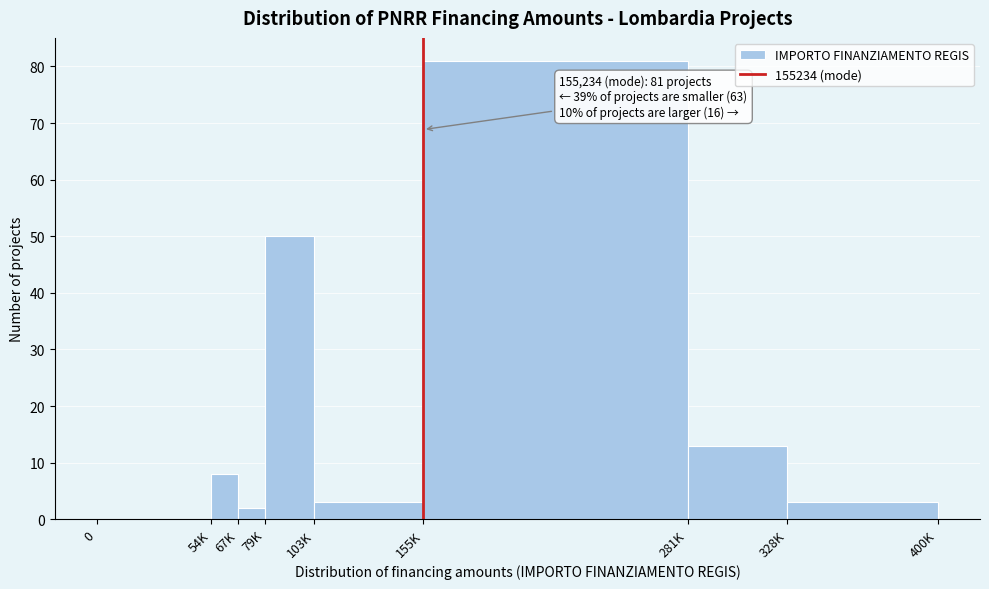

Reading right to left, transcribe all the data shown in this chart.

328K=3	281K=13	155K=81	103K=3	79K=50	67K=2	54K=8	0=0